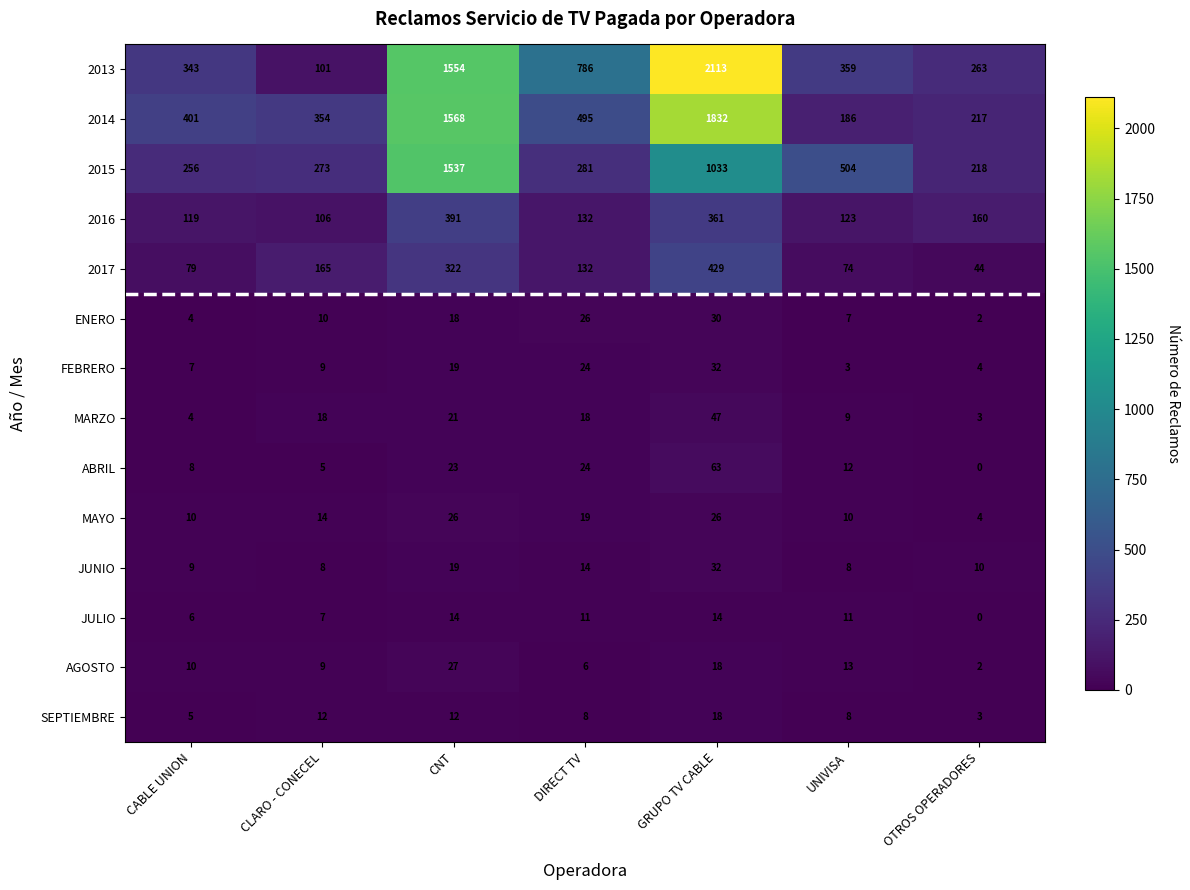

Rank the categories by 2014 value from lowest to highest.

UNIVISA, OTROS OPERADORES, CLARO - CONECEL, CABLE UNION, DIRECT TV, CNT, GRUPO TV CABLE